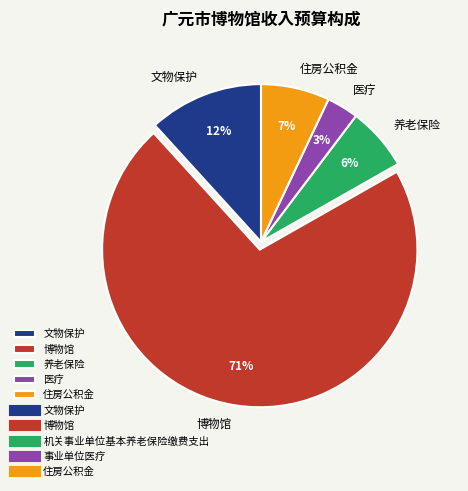

Is it true that 养老保险 is 6% of the pie?

True